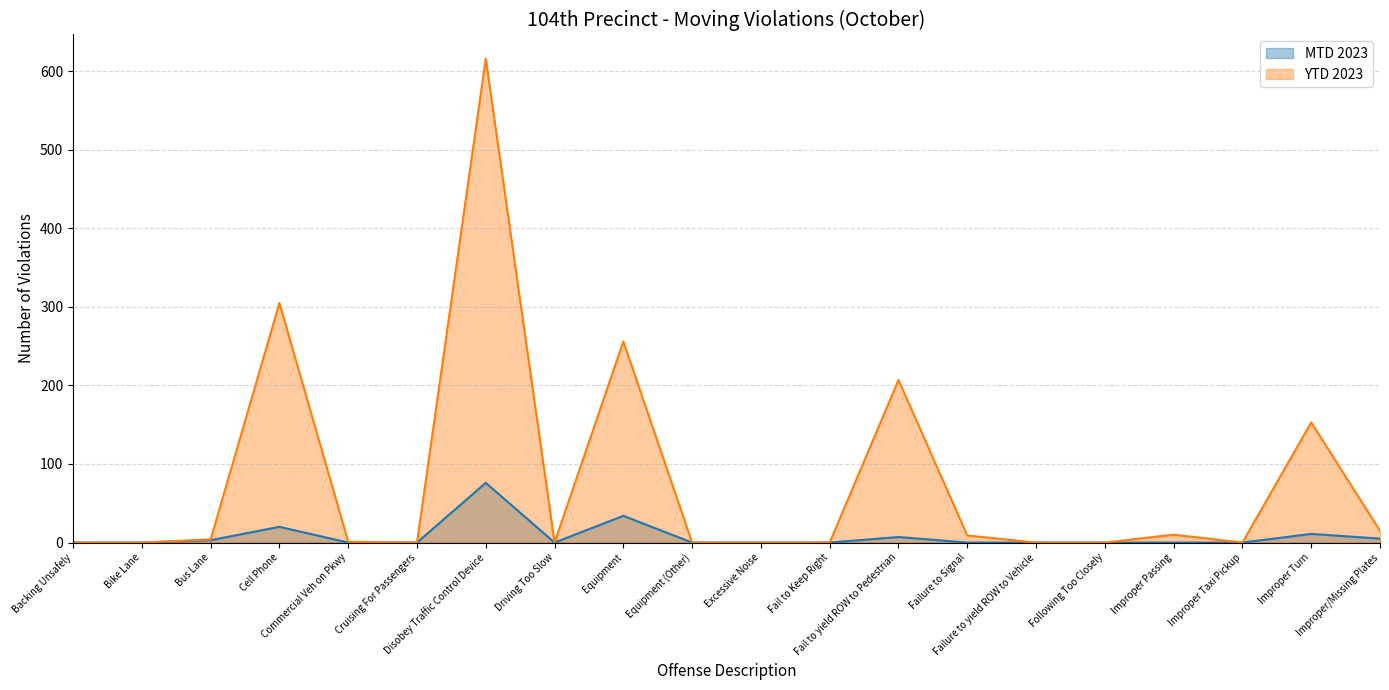

Where is MTD 2023 nearest to the value 38?

Equipment